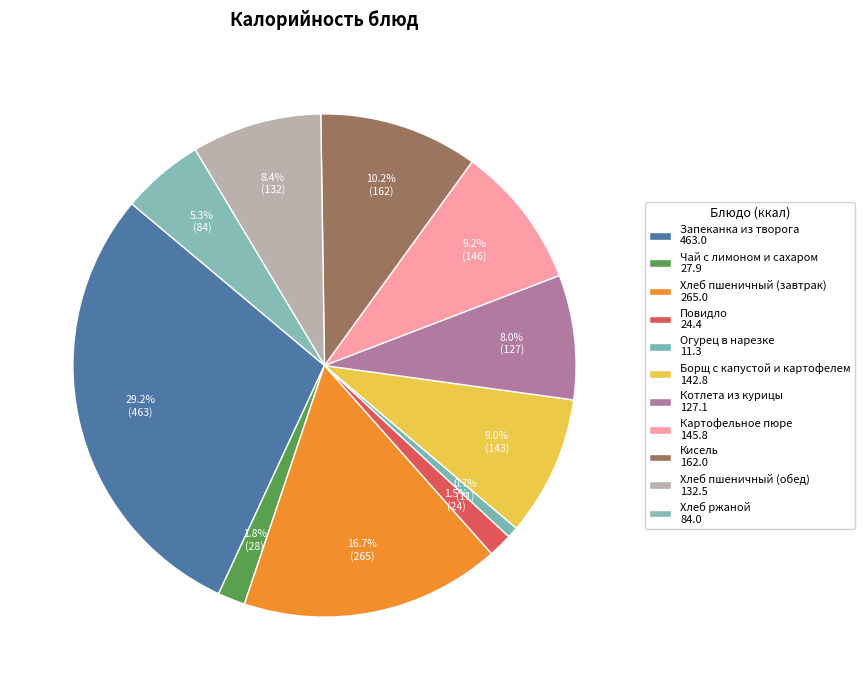

Count the number of slices in the pie.

11